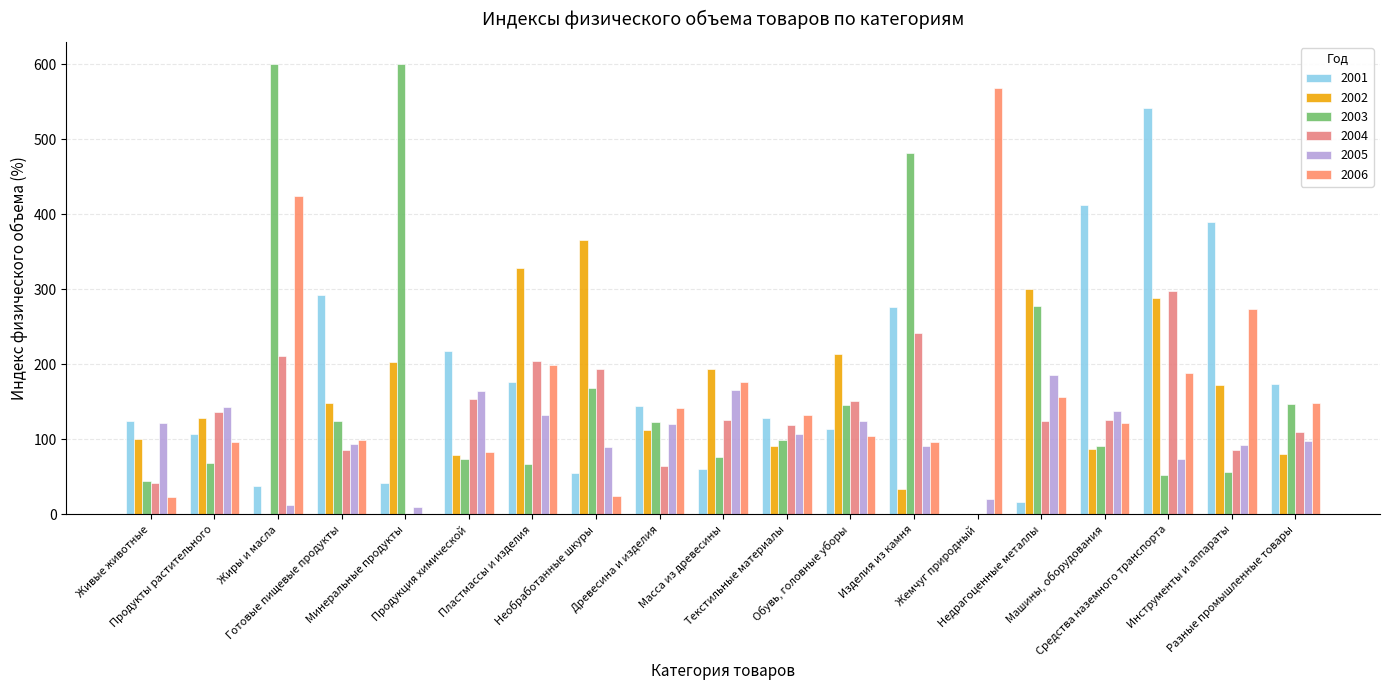

Are the bars grouped side by side (vs. stacked)?

Yes